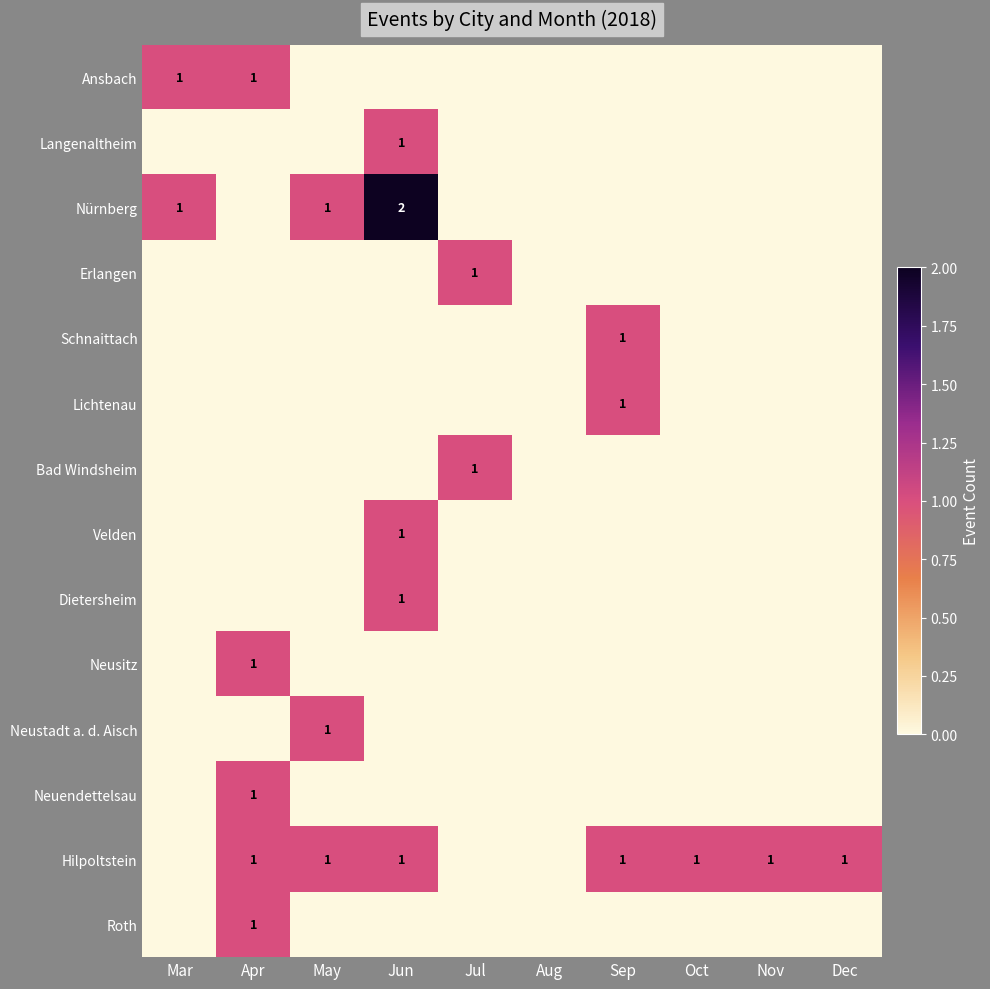

Rank the series by their maximum value, from highest to lowest.

Nürnberg, Ansbach, Langenaltheim, Erlangen, Schnaittach, Lichtenau, Bad Windsheim, Velden, Dietersheim, Neusitz, Neustadt a. d. Aisch, Neuendettelsau, Hilpoltstein, Roth